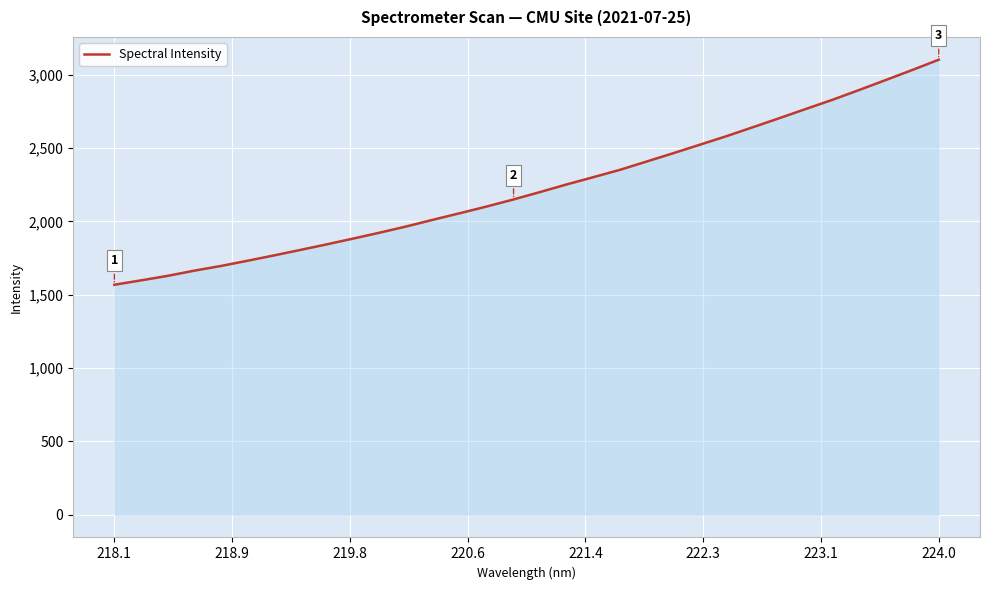

What is the maximum value shown in the chart?

3103.2